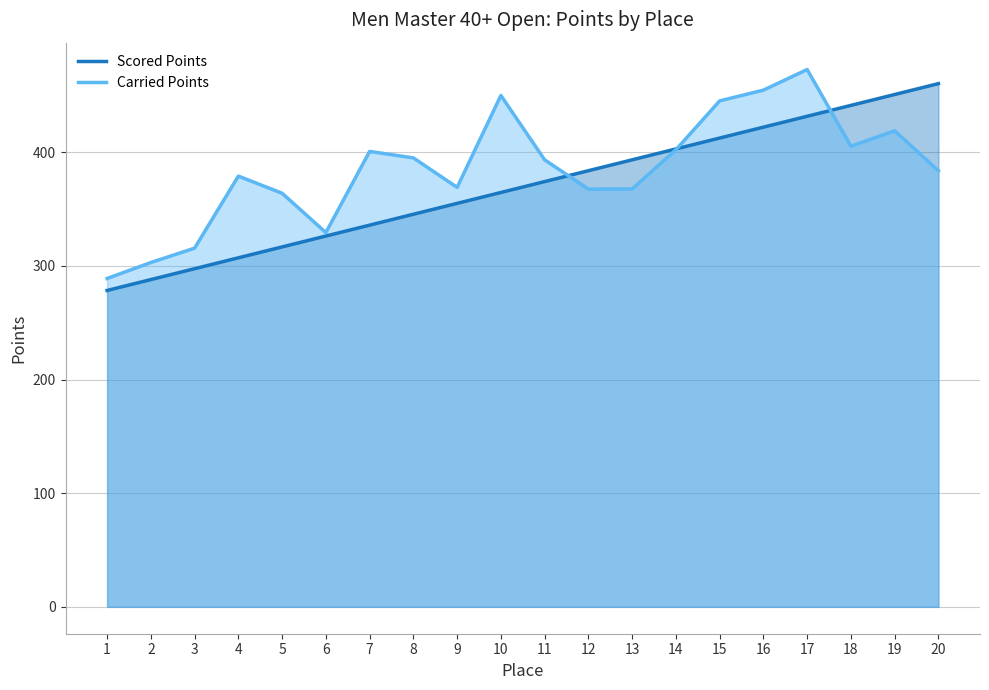

What is the sum of all Scored Points values?

7386.9